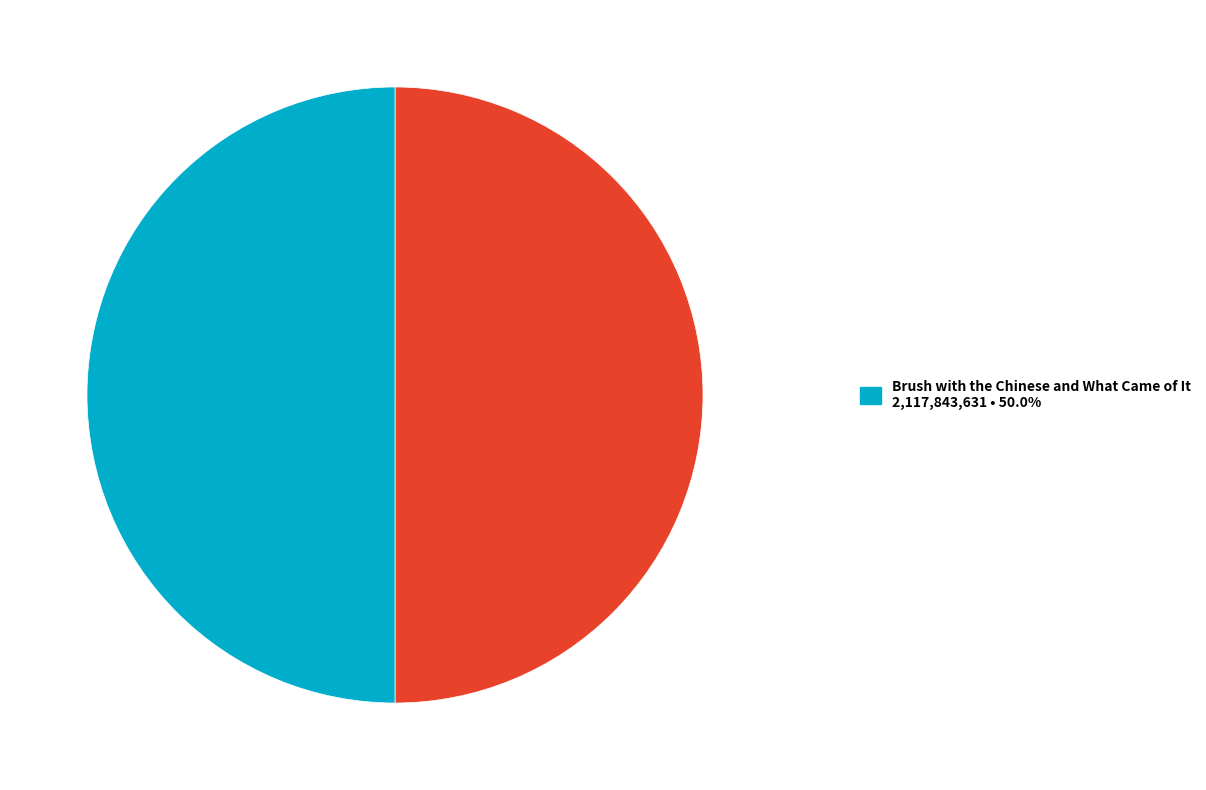

How many slices are in this pie chart?

2